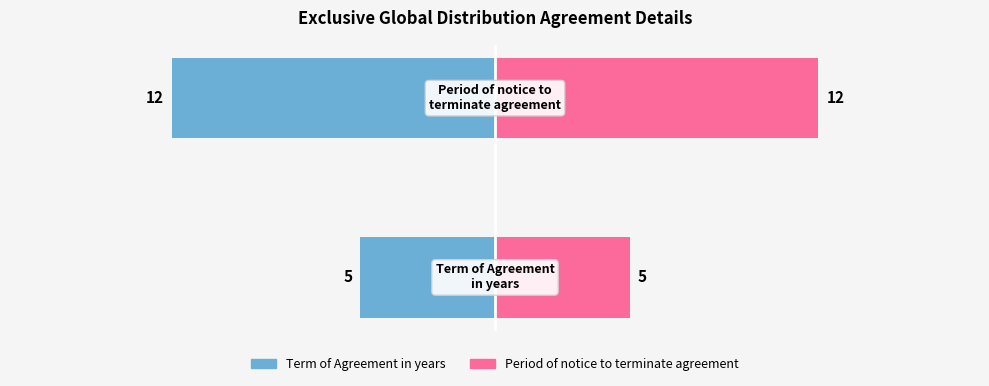

How many bars are there in total?

4